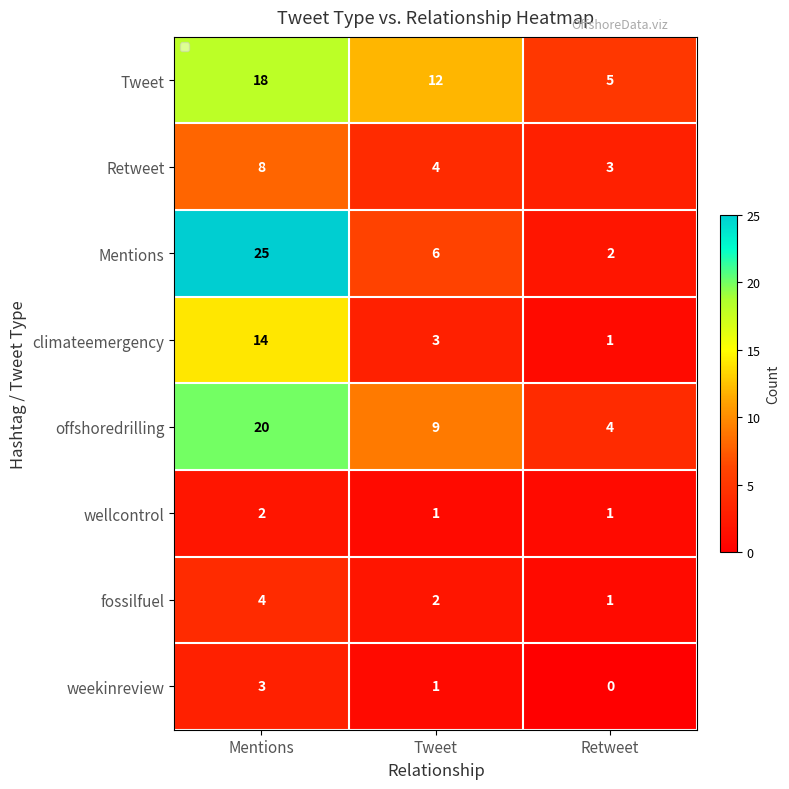

Reading right to left, list all the values displayed in this chart.

Tweet: Retweet=5	Tweet=12	Mentions=18
Retweet: Retweet=3	Tweet=4	Mentions=8
Mentions: Retweet=2	Tweet=6	Mentions=25
climateemergency: Retweet=1	Tweet=3	Mentions=14
offshoredrilling: Retweet=4	Tweet=9	Mentions=20
wellcontrol: Retweet=1	Tweet=1	Mentions=2
fossilfuel: Retweet=1	Tweet=2	Mentions=4
weekinreview: Retweet=0	Tweet=1	Mentions=3